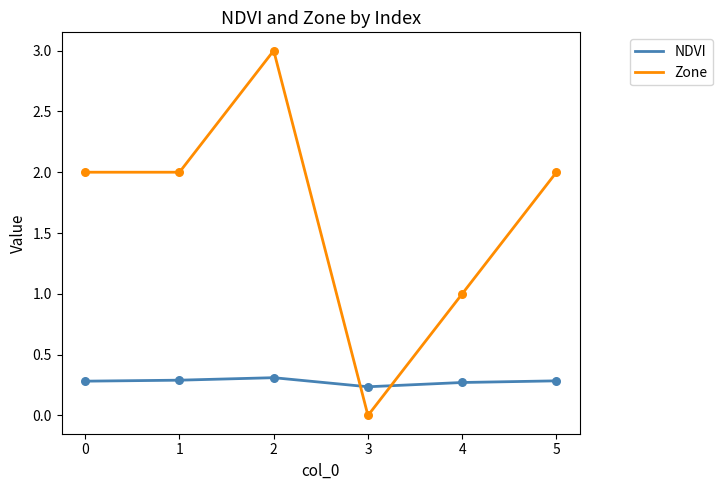

Which series has the largest total across all categories?

Zone